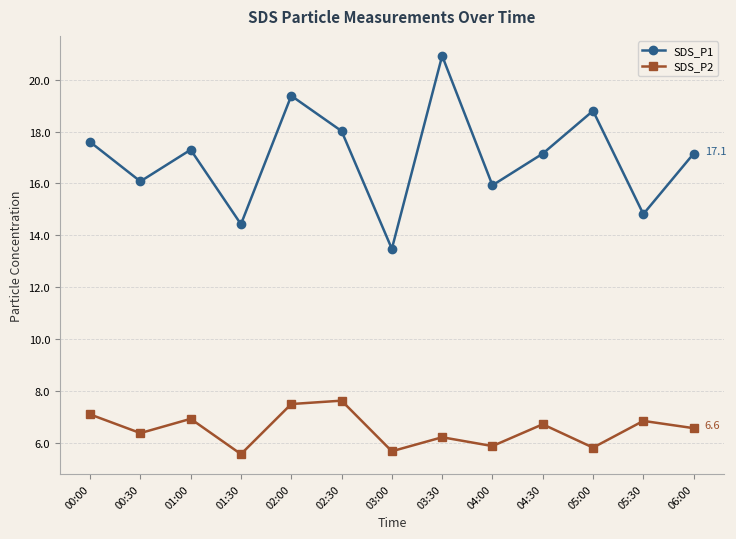

How many lines are shown in the chart?

2